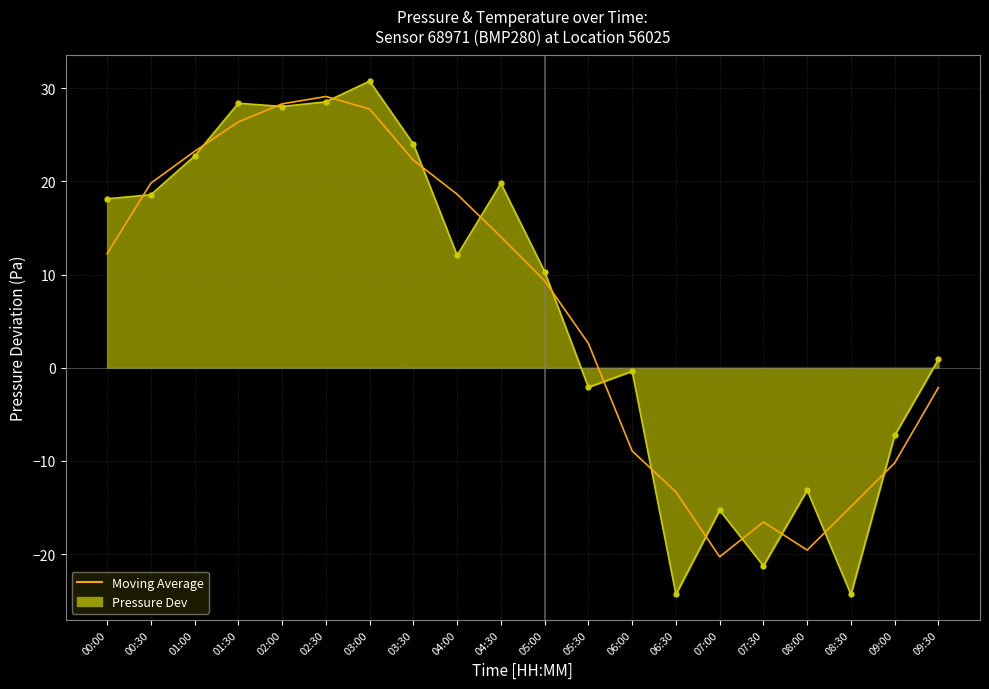

Is the value of Pressure Dev at 01:30 greater than the value of Moving Average at 08:00?

Yes